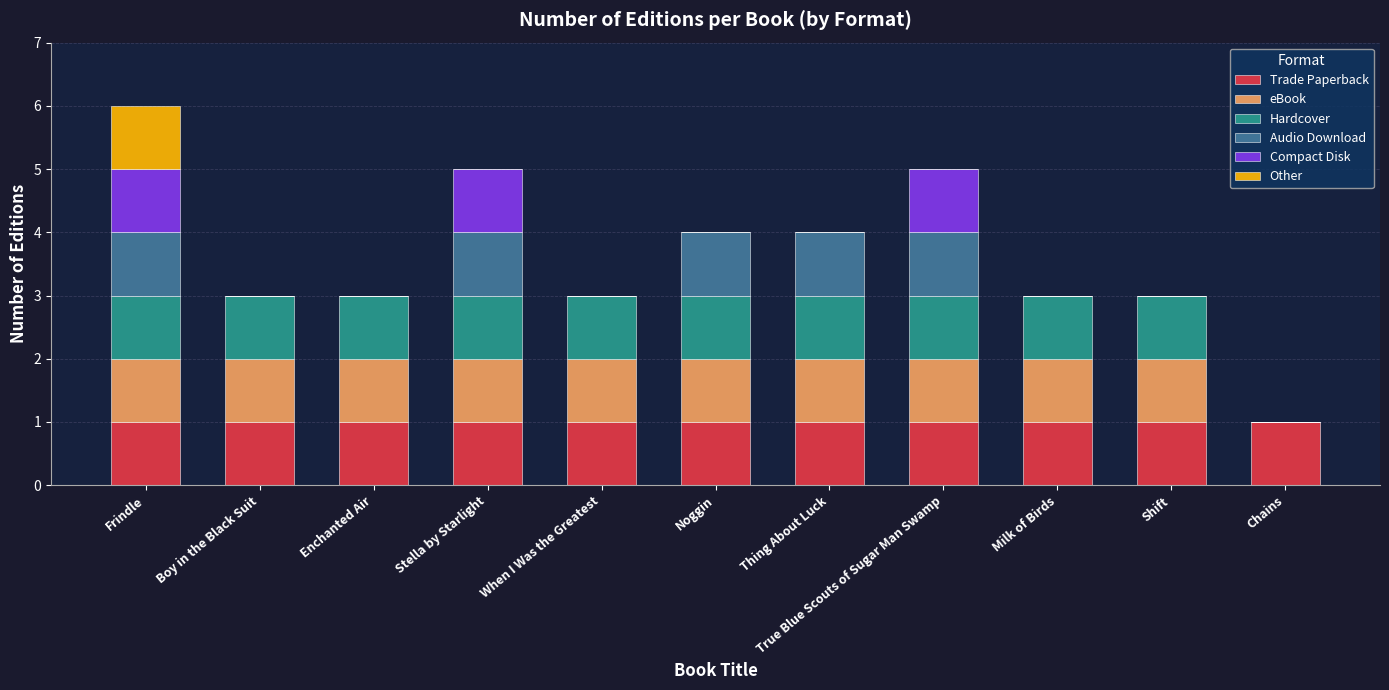

At which category is the sum across all series the highest?

Frindle